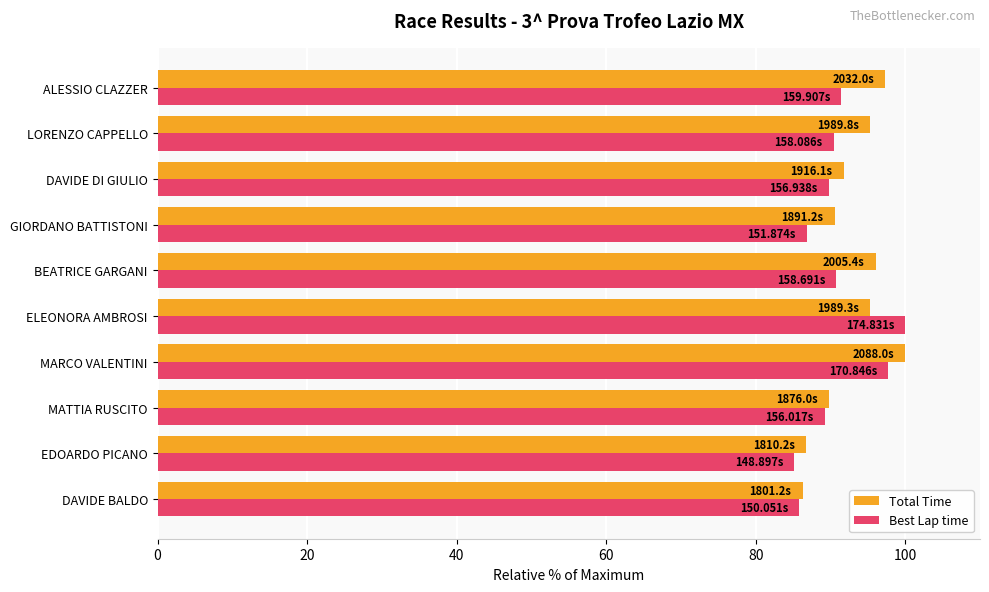

What is the difference between the maximum and second lowest values in the Best Lap time series?

14.2